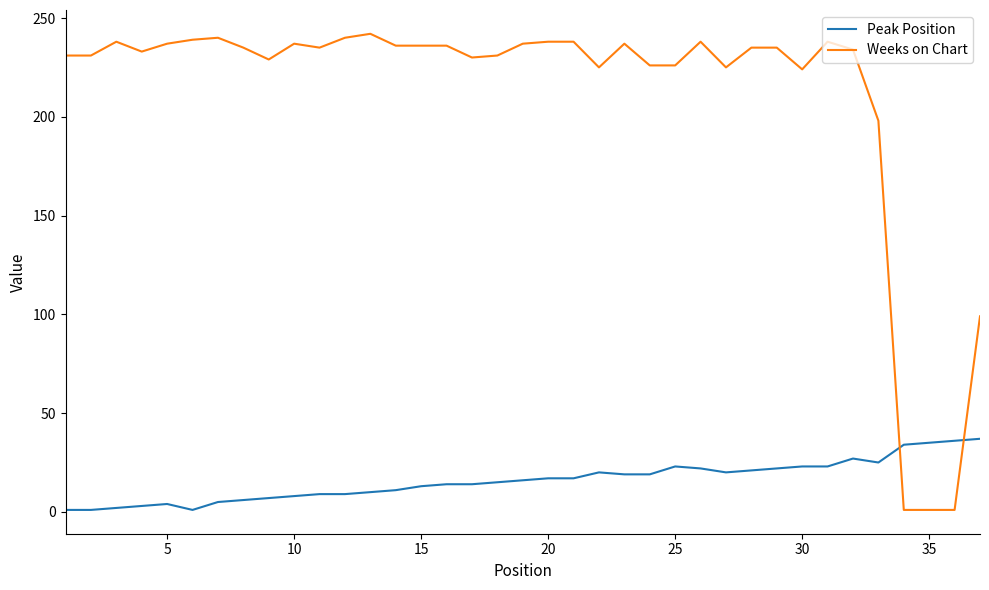

True or false: Peak Position has more than 0 points higher than both neighbors.

True